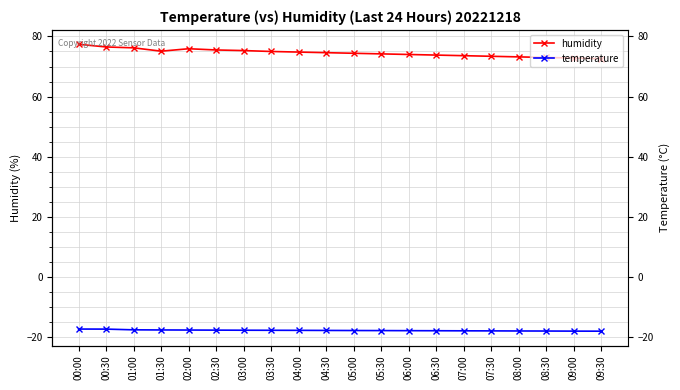

Which series has the largest total across all categories?

humidity